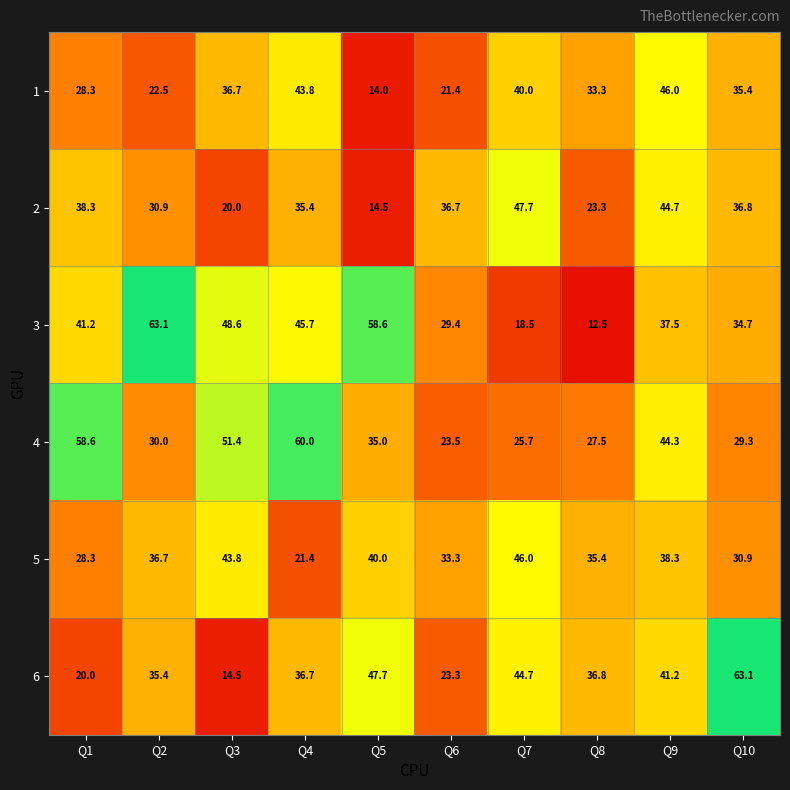

What is the total value across all series at Q10?

230.2